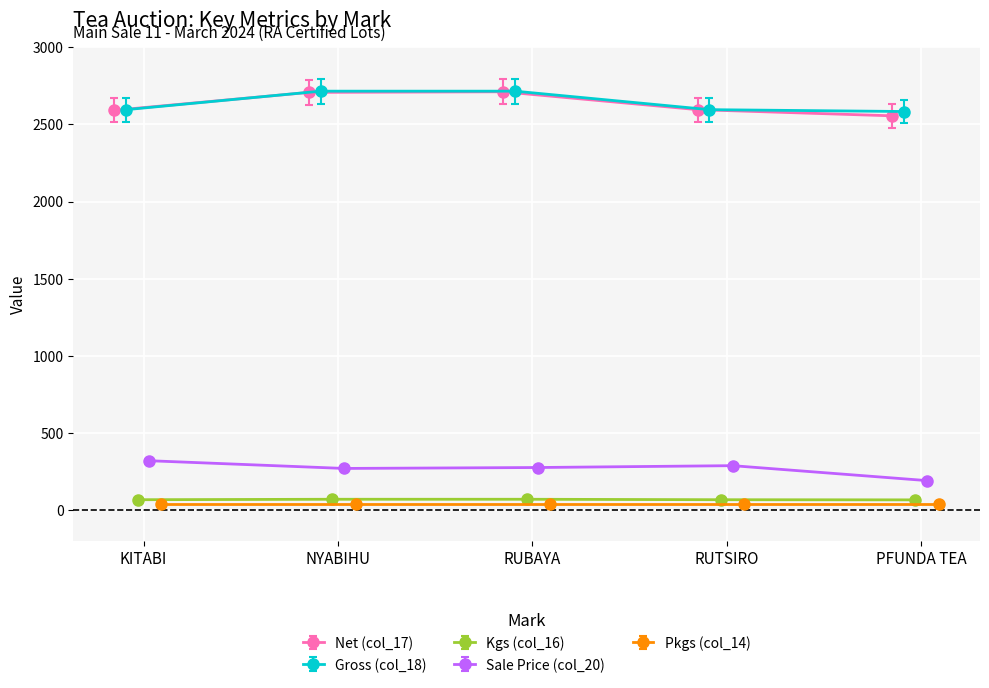

True or false: Net (col_17) has more than 2 points higher than both neighbors.

False